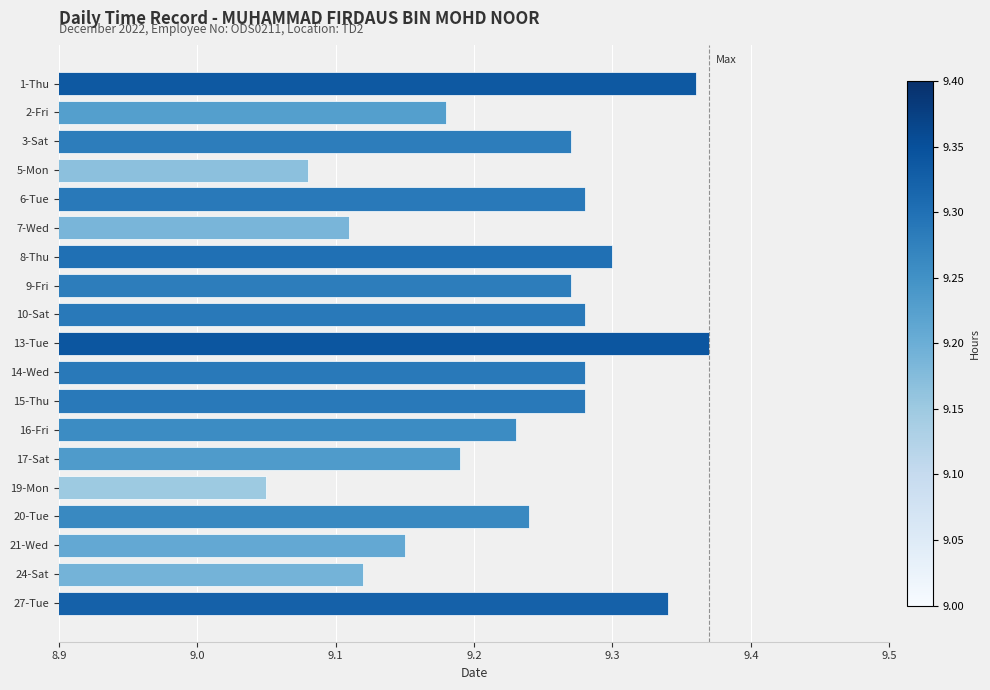

What position from the top is 15-Thu?

12